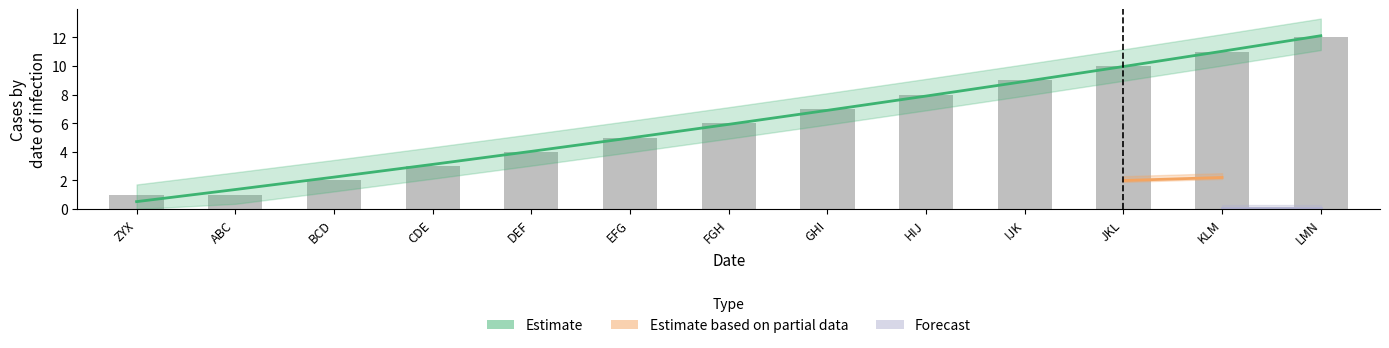

Which category has the lowest value in the Heading 2 series?

ZYX